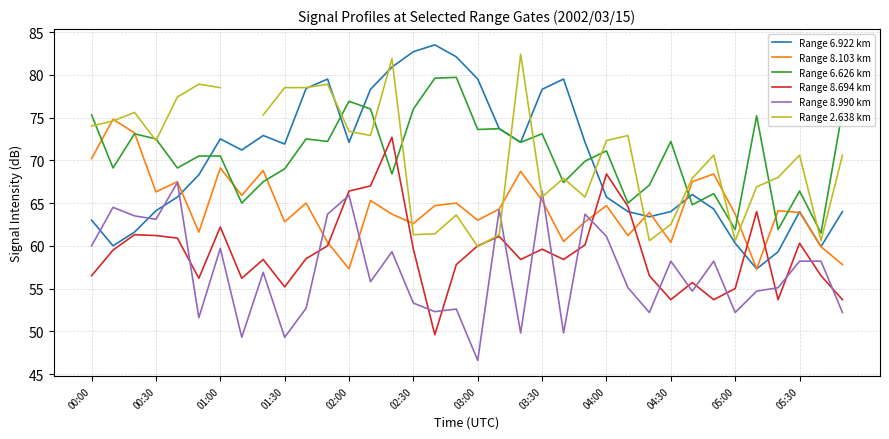

Is it true that Range 6.922 km equals 112.5 at 04:00?

False